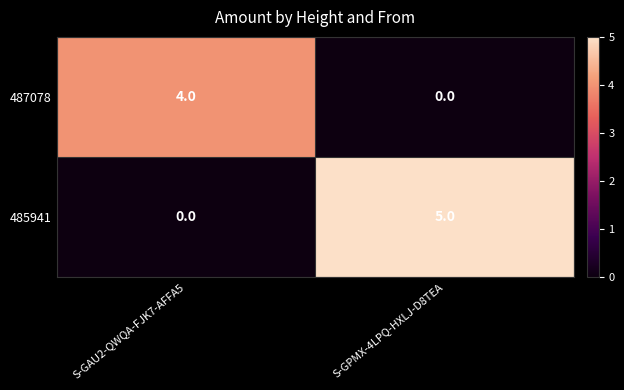

Is it true that 487078 equals 0 at S-GPMX-4LPQ-HXLJ-D8TEA?

True